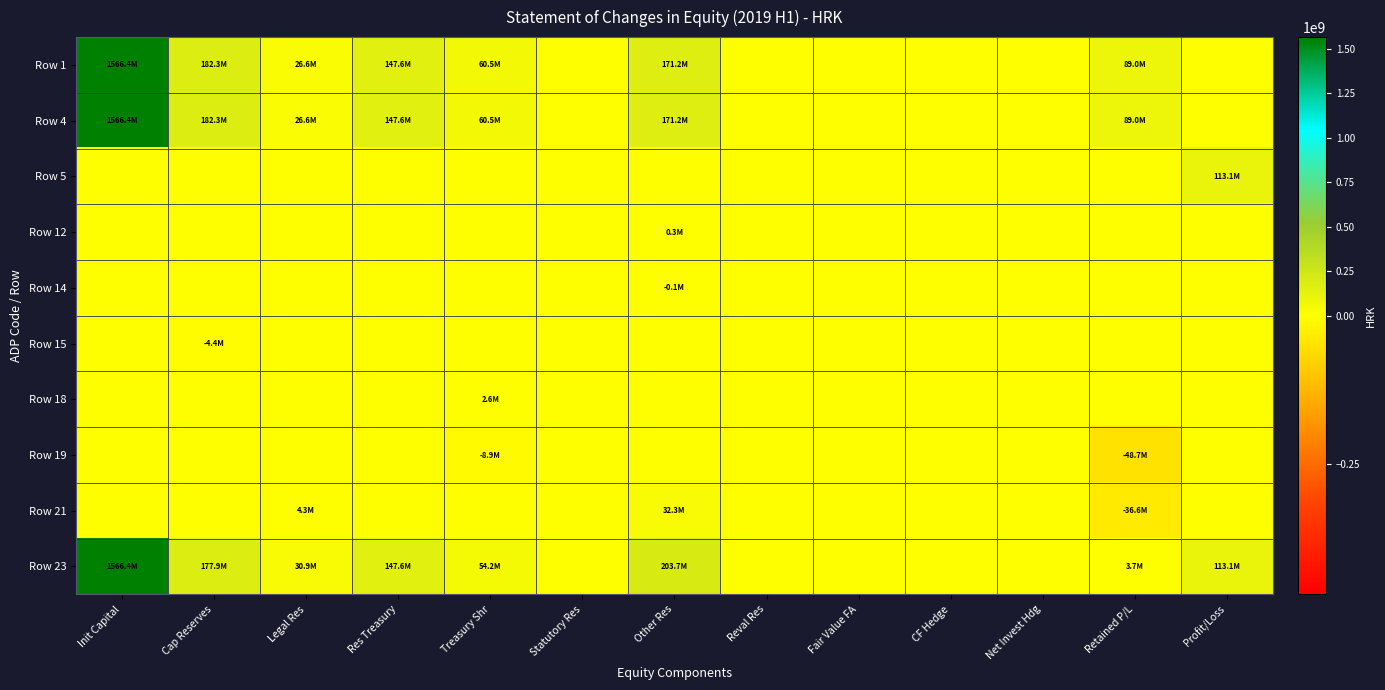

Which category has the highest value across all series?

Init Capital